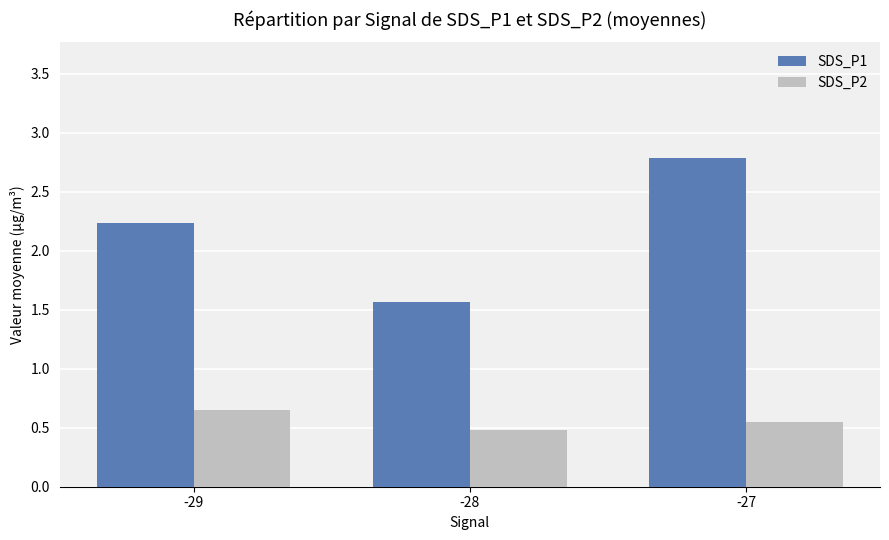

How many data points in SDS_P1 are above 2?

2